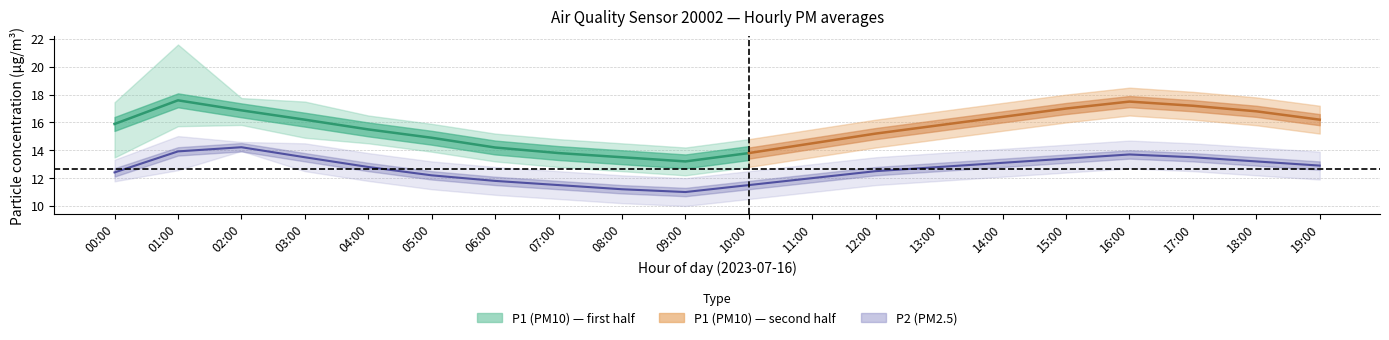

What is the sum of the P2_lower values at 07:00 and 12:00?

22.0